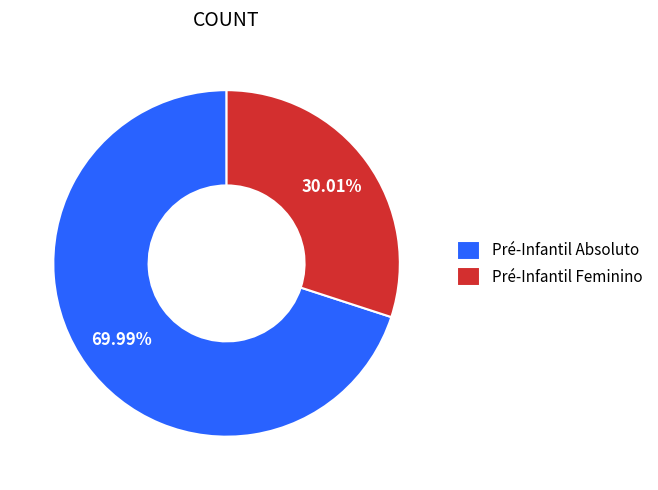

Combined, do Pré-Infantil Feminino and Pré-Infantil Absoluto account for over 50%?

Yes